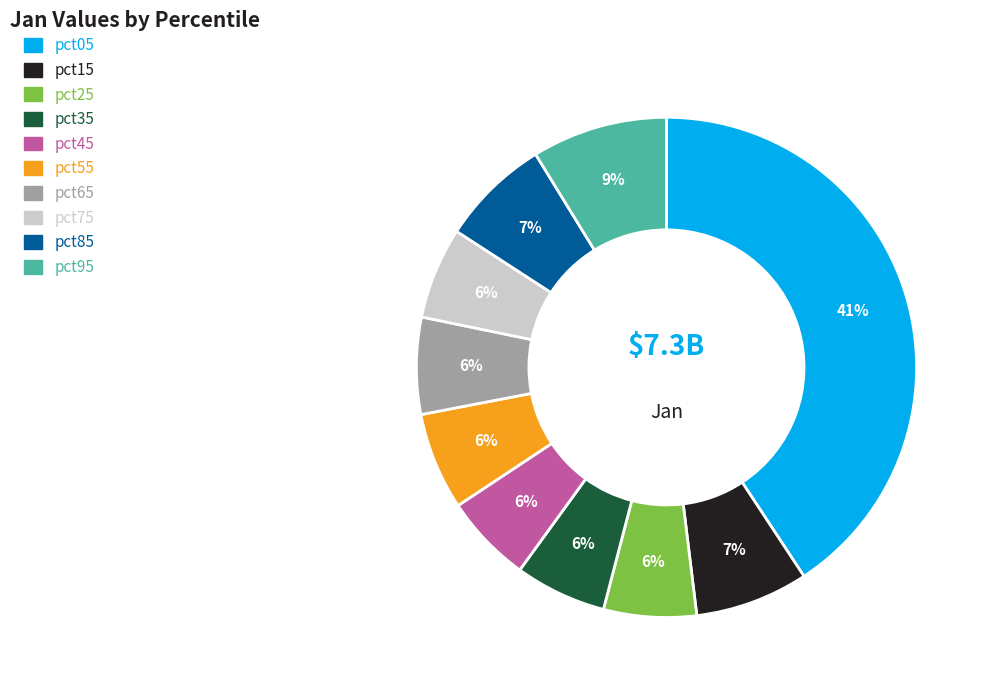

Which slice is the largest?

pct05